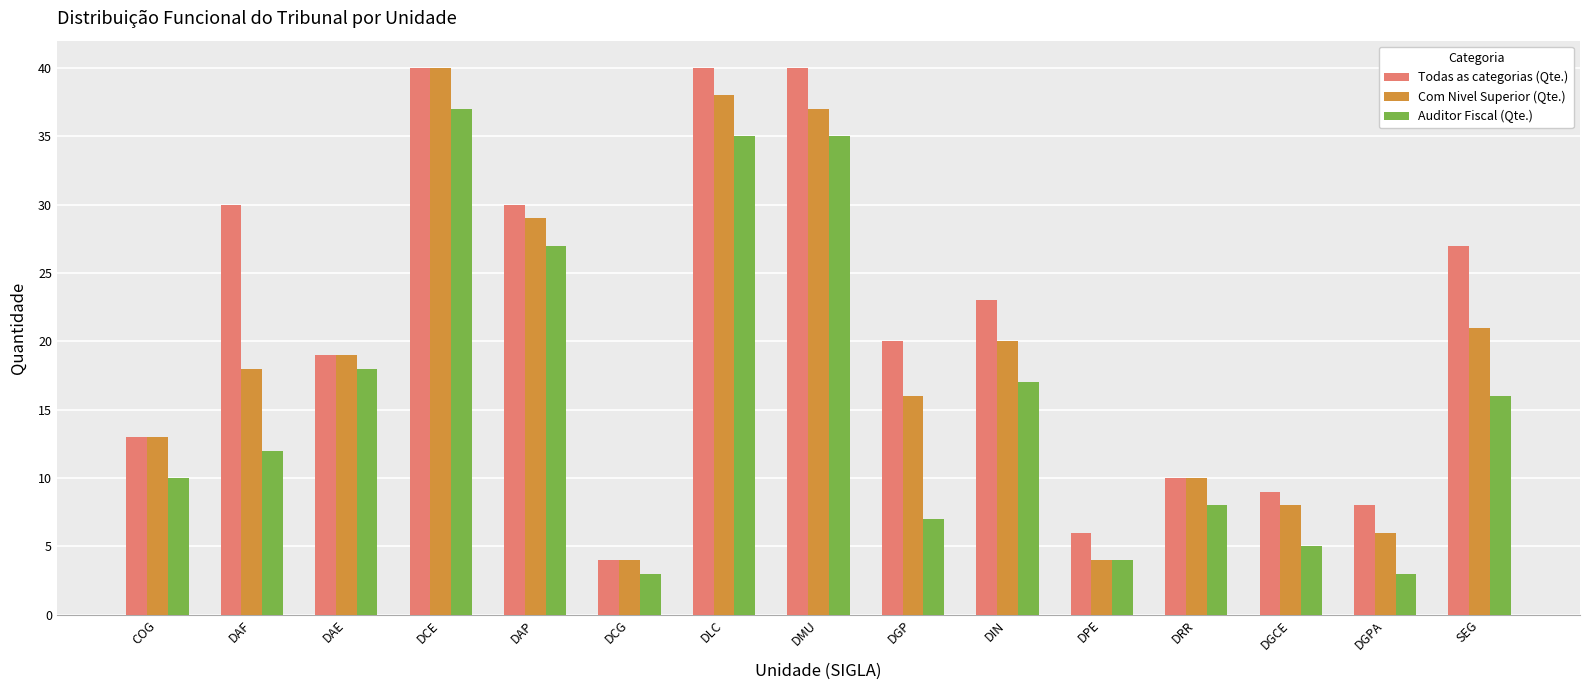

What is the maximum value shown in the chart?

40